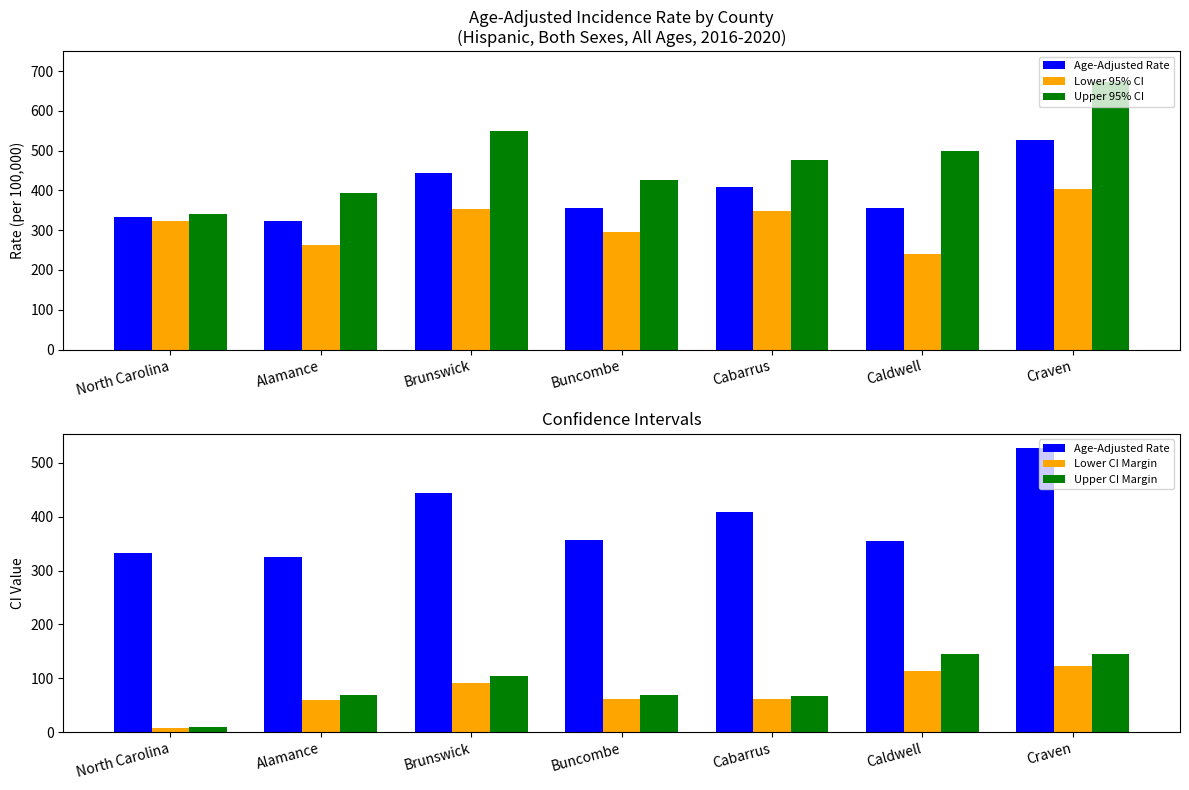

Between North Carolina and Buncombe, which is larger?

Buncombe